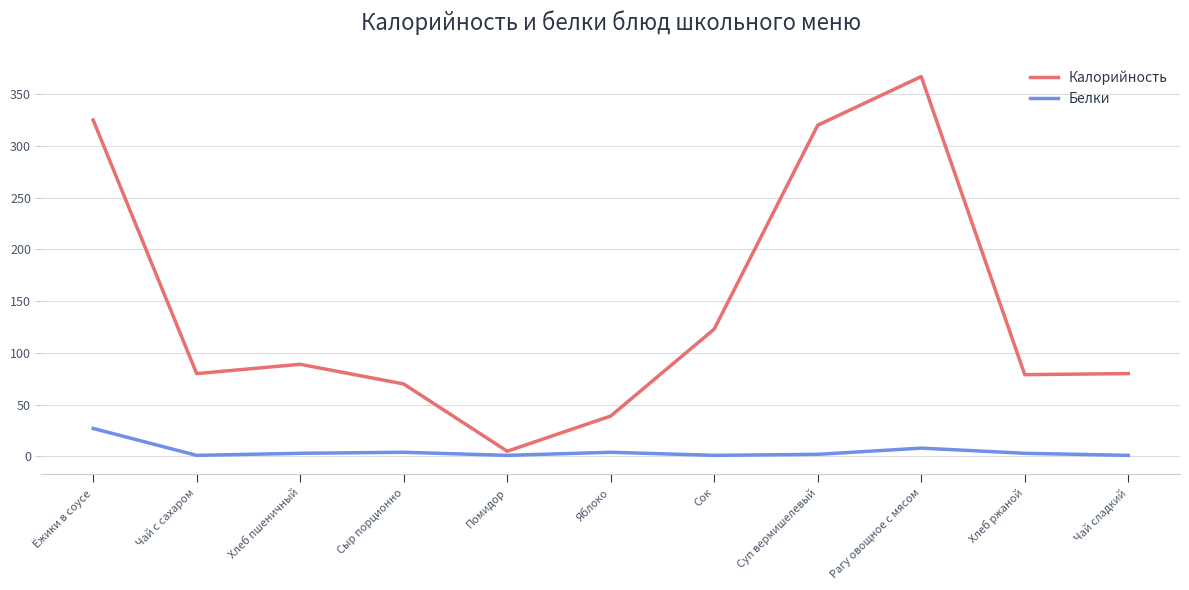

Which category has the highest value in the Белки series?

Ёжики в соусе